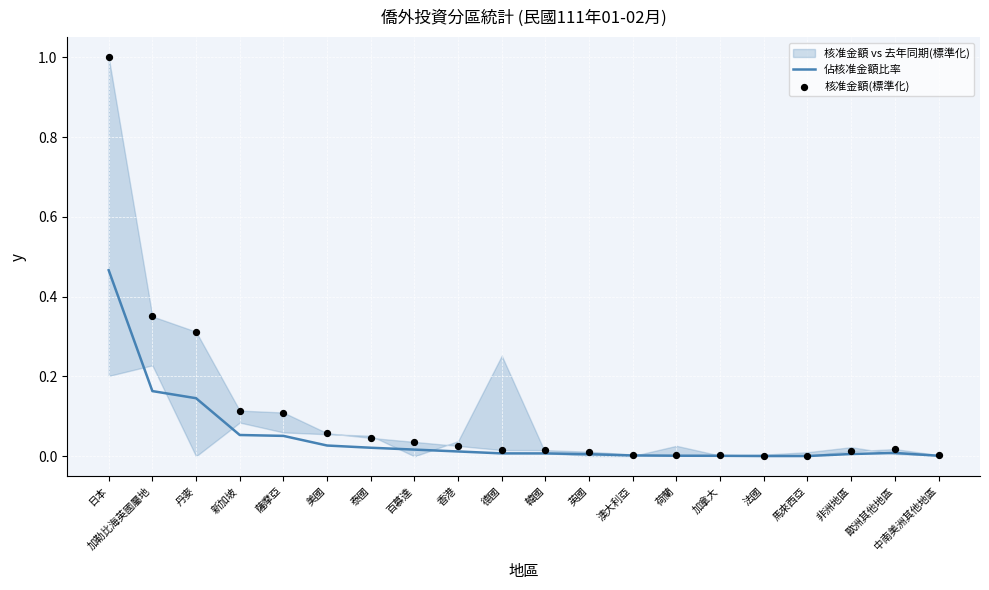

Which series has the widest spread of Y values?

核准金額(標準化)